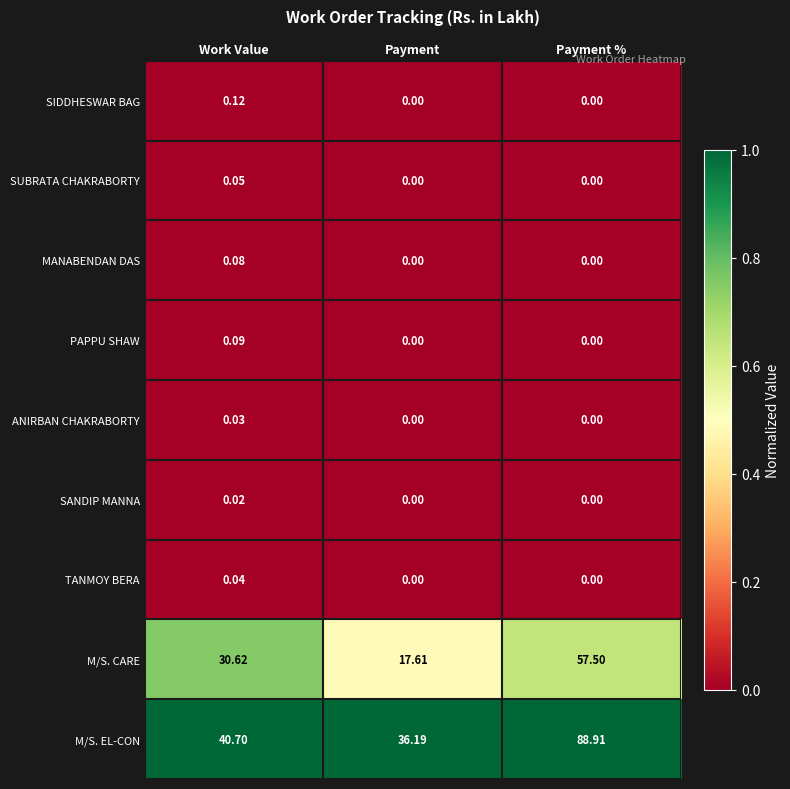

Which series has the largest range (max minus min)?

M/S. EL-CON